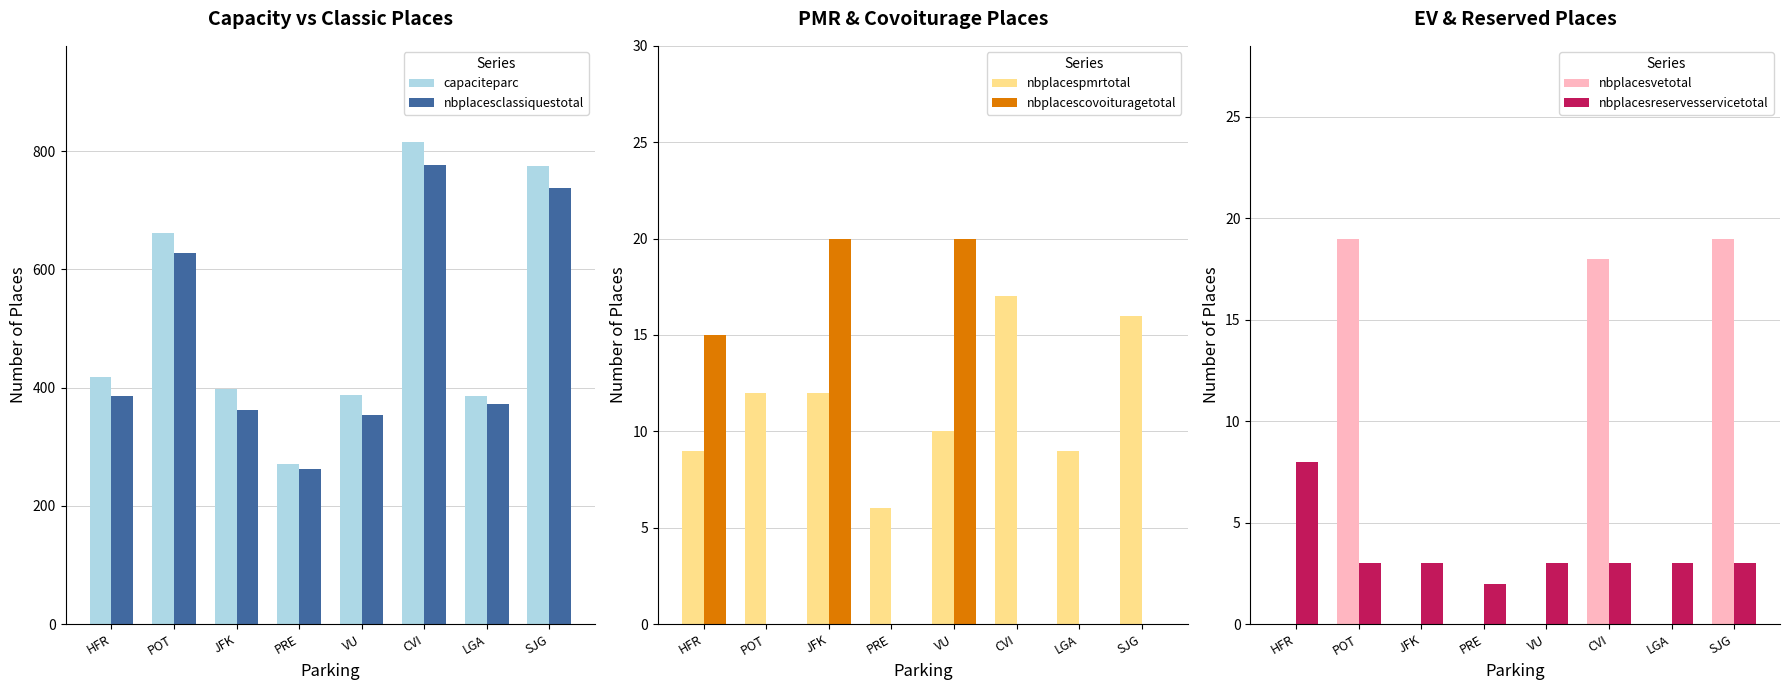

What is the spread (max minus min) of values at SJG?

775